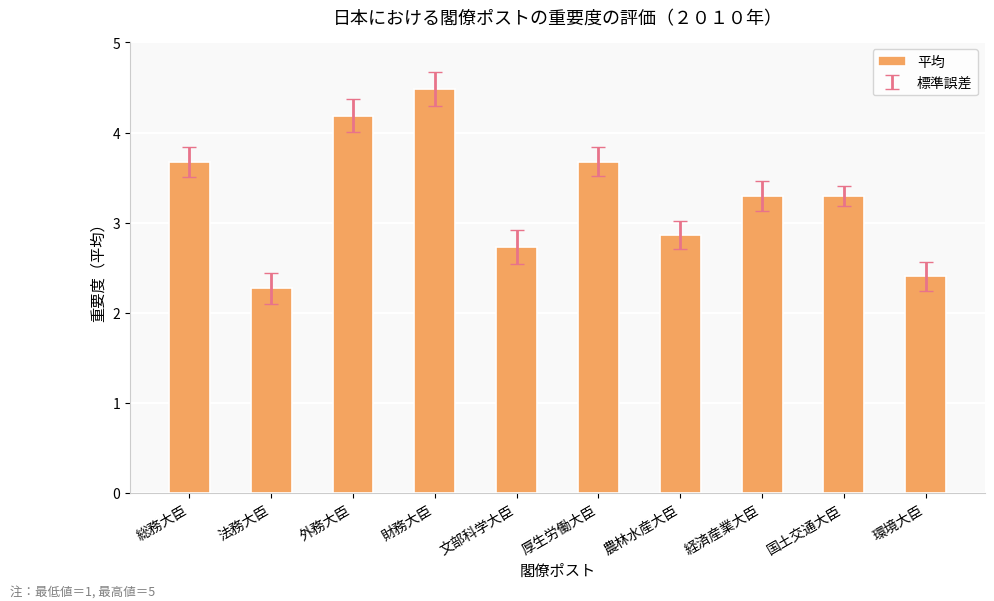

The chart shows a value of 2.4 at 環境大臣. True or false?

True